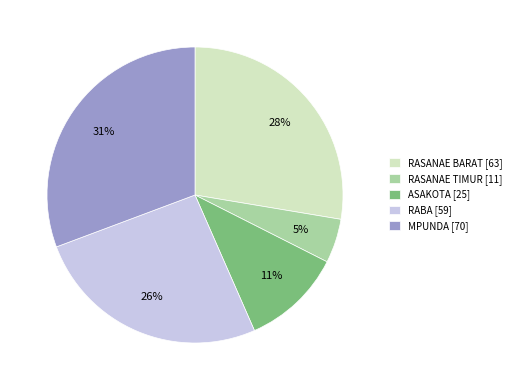

To the nearest percent, what portion does RASANAE BARAT represent?

28%